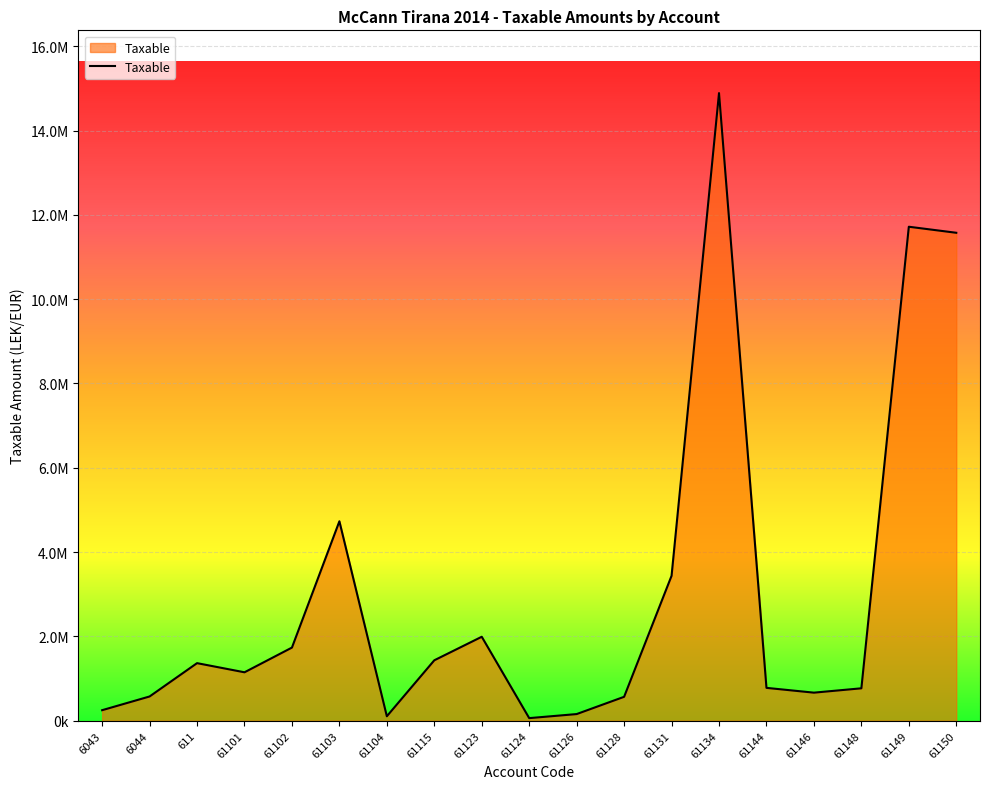

True or false: the data shows 439184.9 at 61115.

False